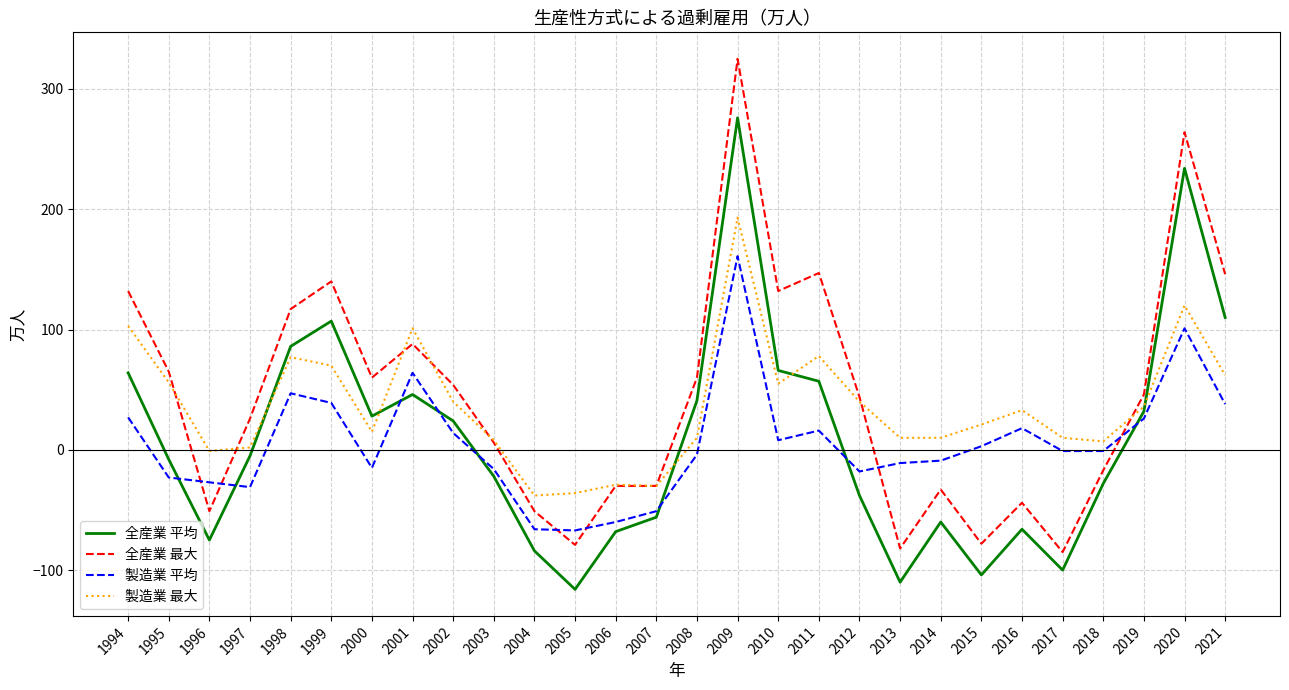

List the series in order of their peak value, lowest first.

製造業 平均, 製造業 最大, 全産業 平均, 全産業 最大